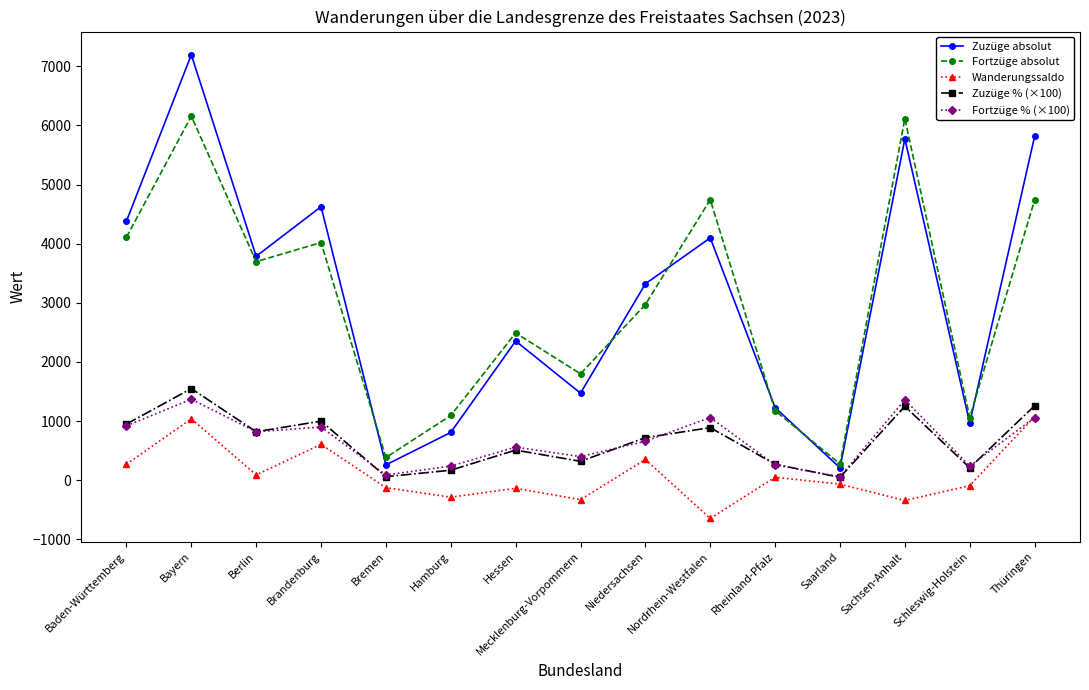

The value of Wanderungssaldo at Bayern is 1839.9. True or false?

False